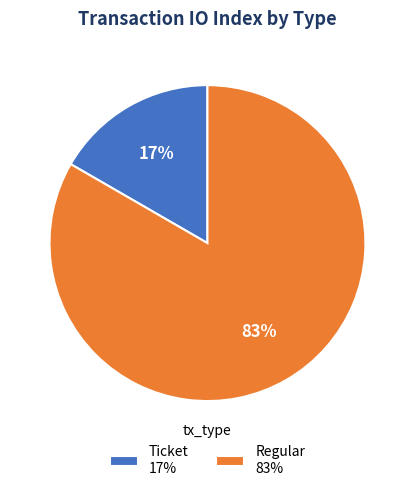

Which slice represents more than half of the pie?

Regular